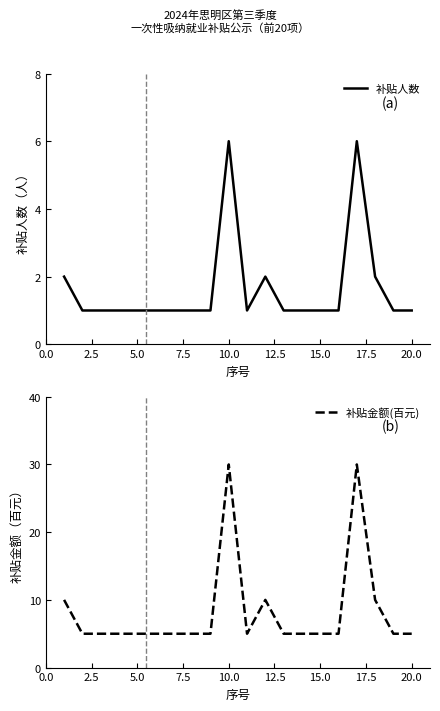

Is it true that 补贴金额(百元) equals 1 at 10.0?

False